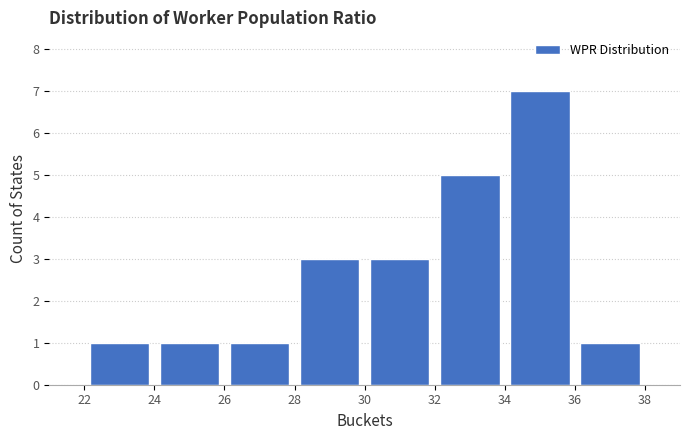

What is the height of the bar covering 28 to 30 on the x-axis? The values are not printed on the chart, so give them approximately, as read against the axis.

3